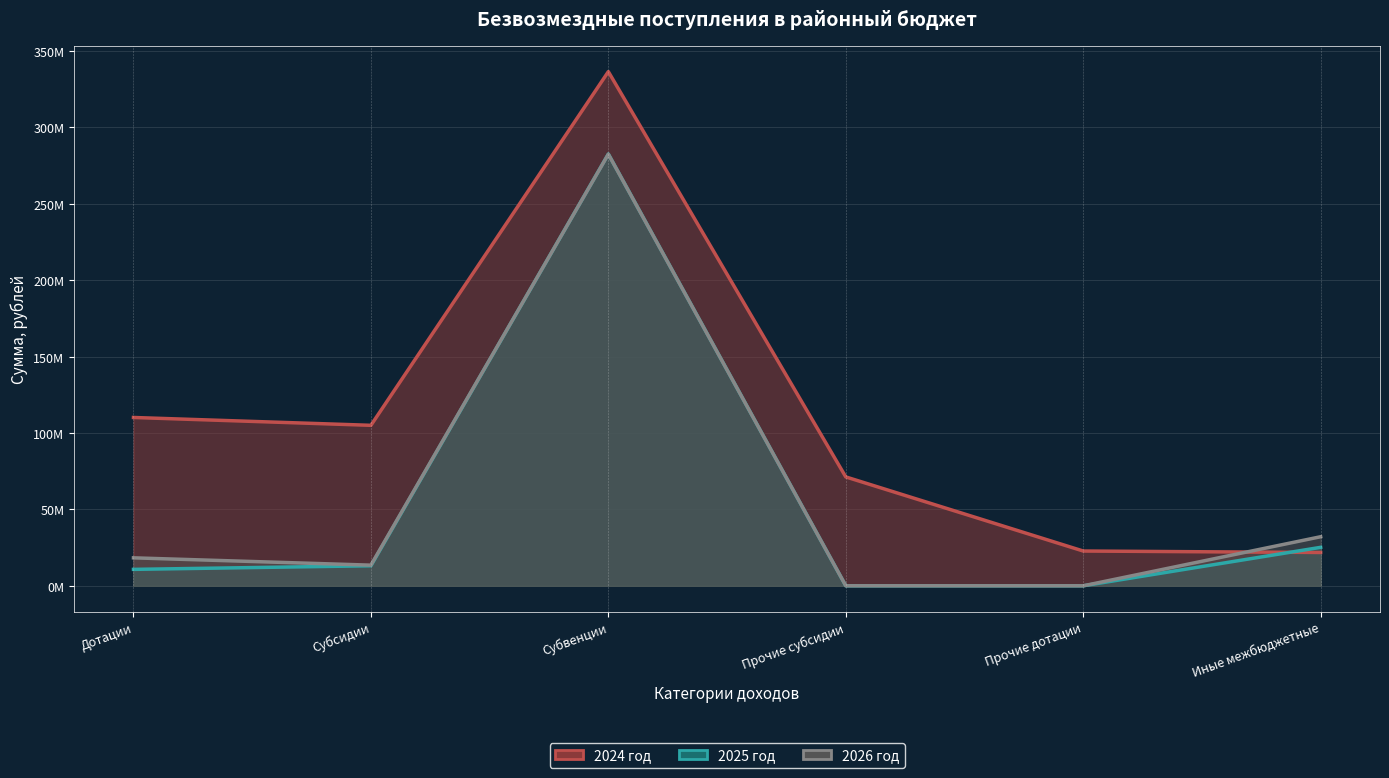

Which series changed the most between Субвенции and Иные межбюджетные?

2024 год